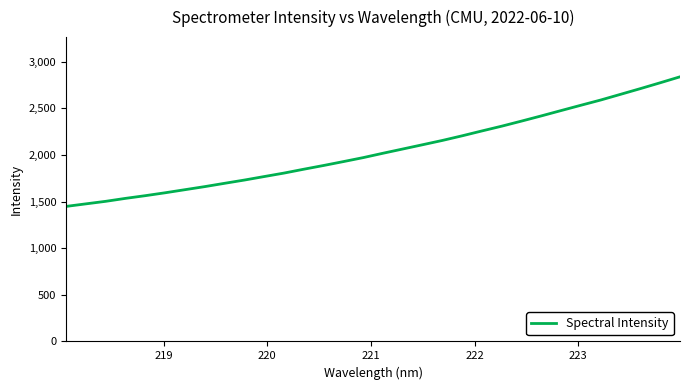

What is the difference between the second highest and second lowest values?

1298.5